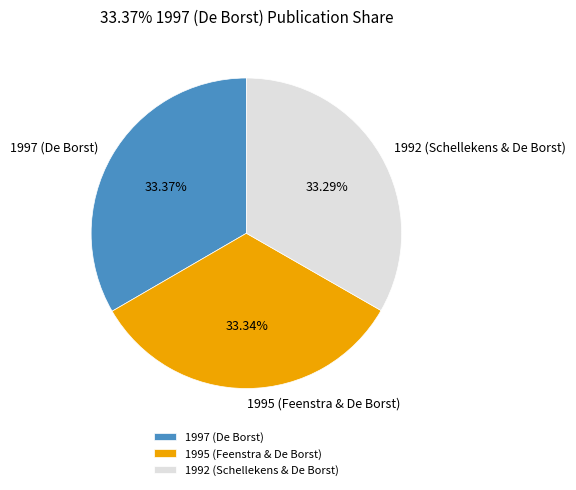

What percentage is the 1997 (De Borst) slice, to the nearest percent?

33%